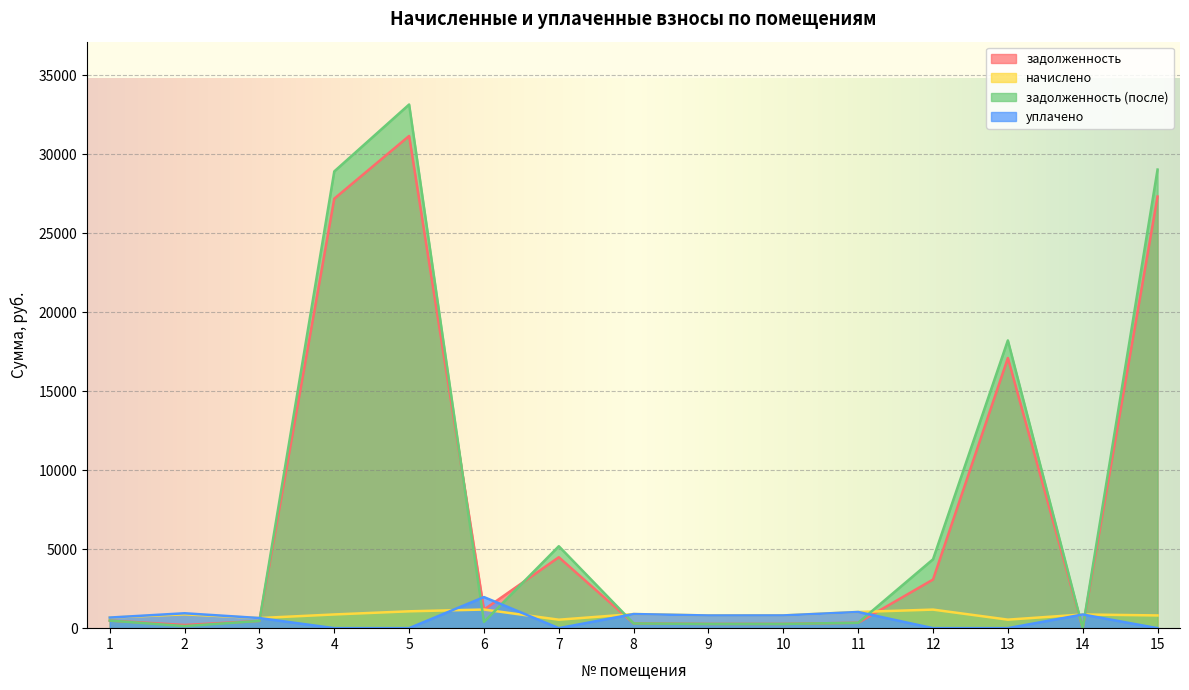

What are all the series names shown in the legend?

задолженность, начислено, задолженность (после), уплачено